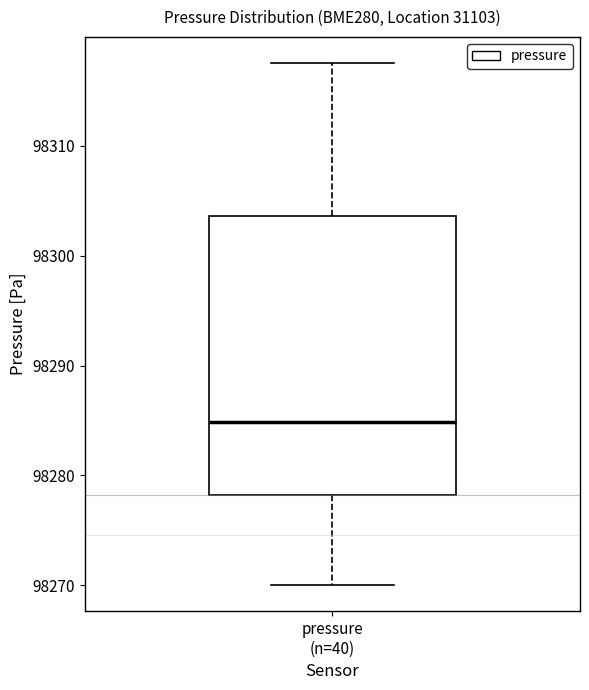

Transcribe this box plot: give where the median line is, the range the box spans, and where the two whiskers end, as read against the y-axis. The values are not printed on the chart, so give them approximately, as read against the axis.

median 98285, box 98278 to 98304, whiskers 98270 to 98318